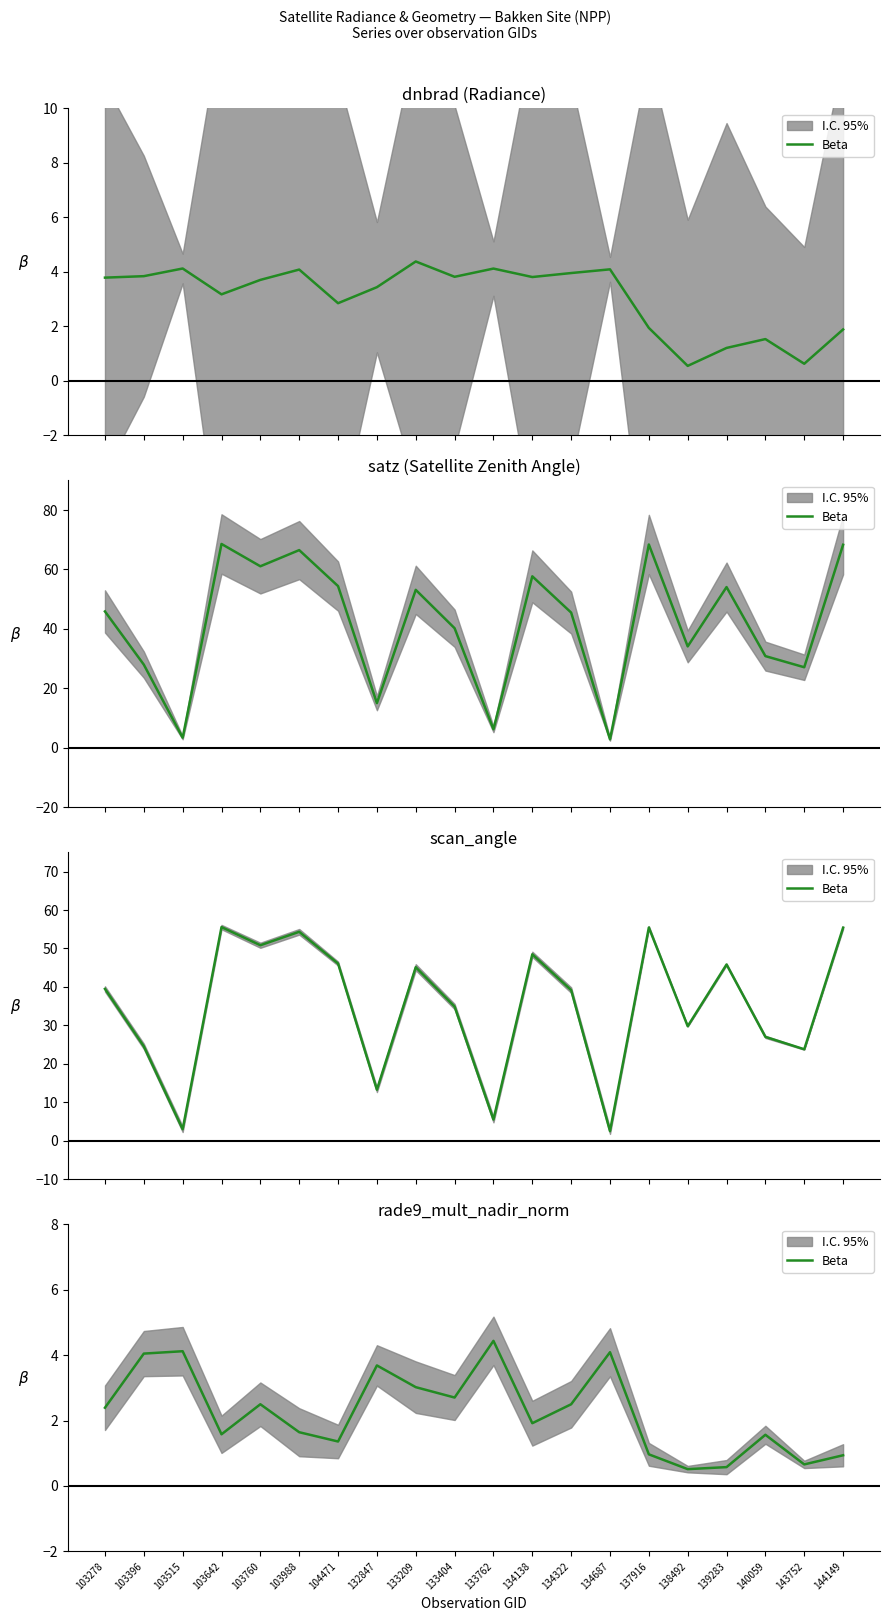

At which category does the data reach its first local peak?

103515